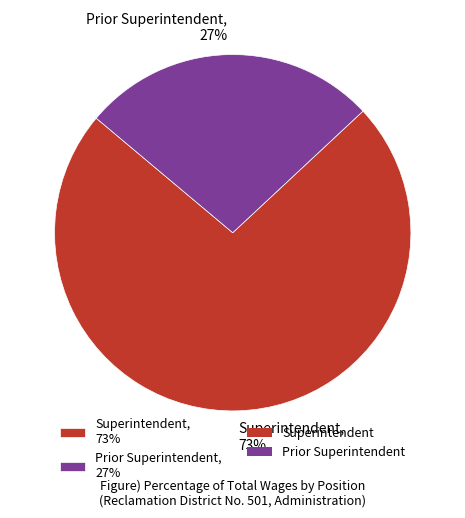

The Superintendent slice represents 73% of the pie. True or false?

True